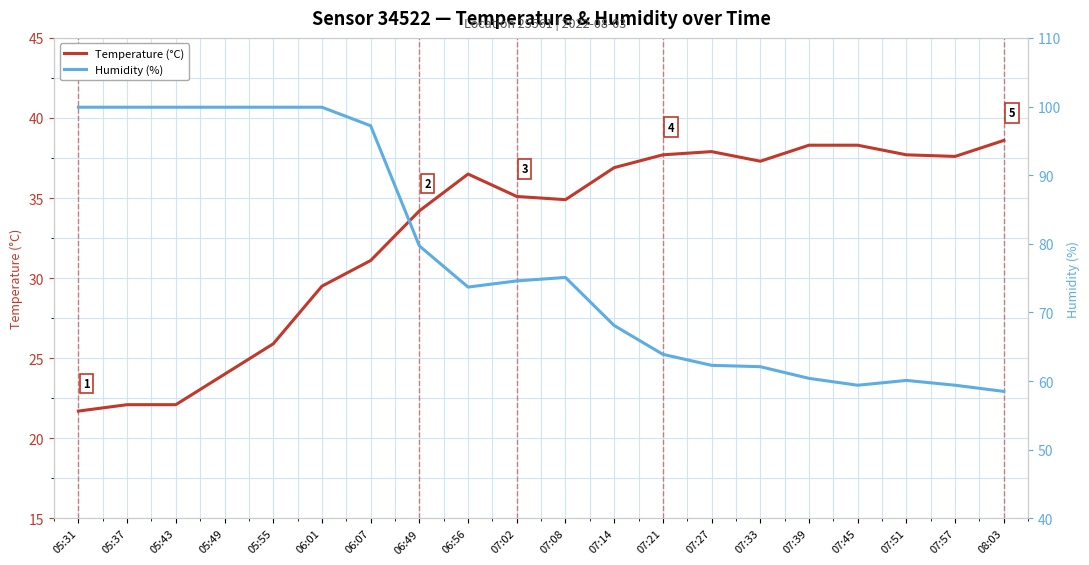

Does the chart display data point markers on the line(s)?

No